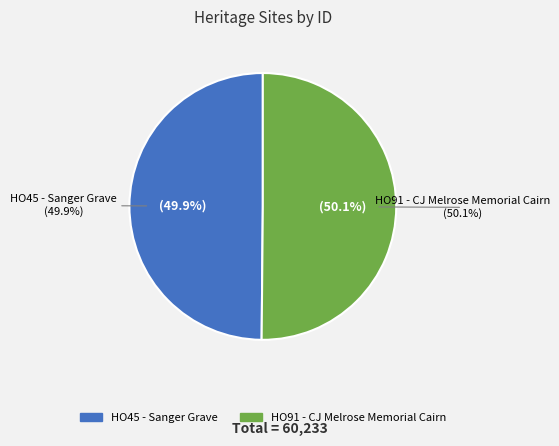

What percentage is the HO45 - Sanger Grave slice, to the nearest percent?

50%